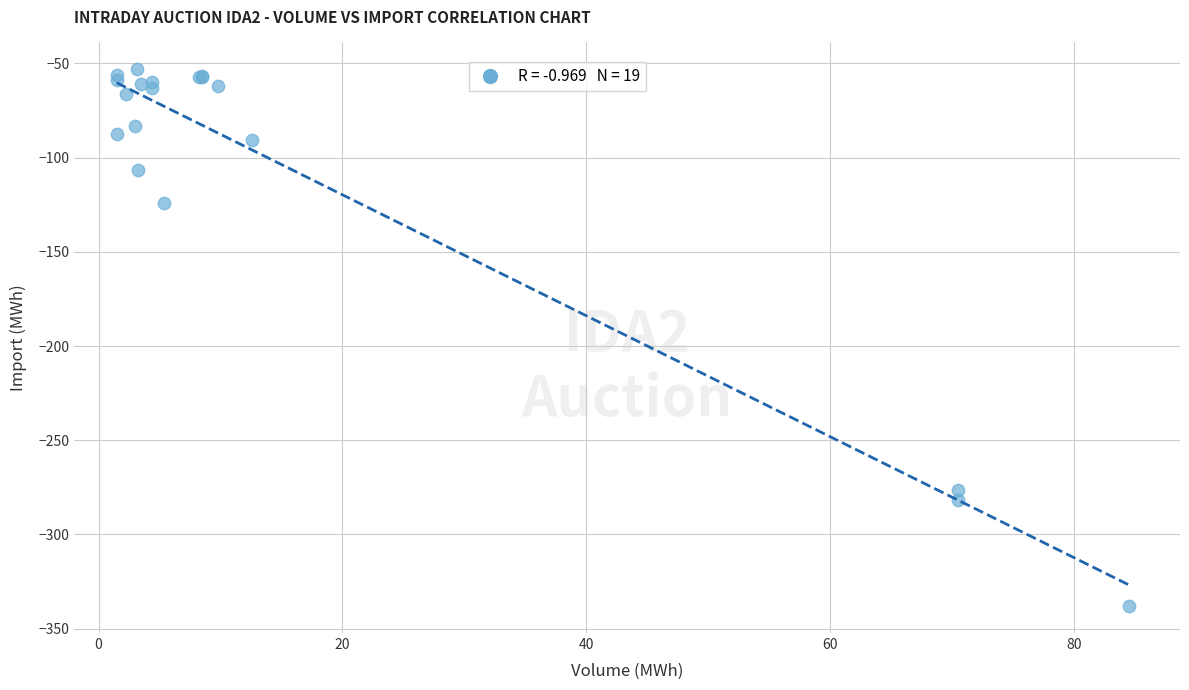

What Y value in the scatter plot is closest to -195?

-124.0